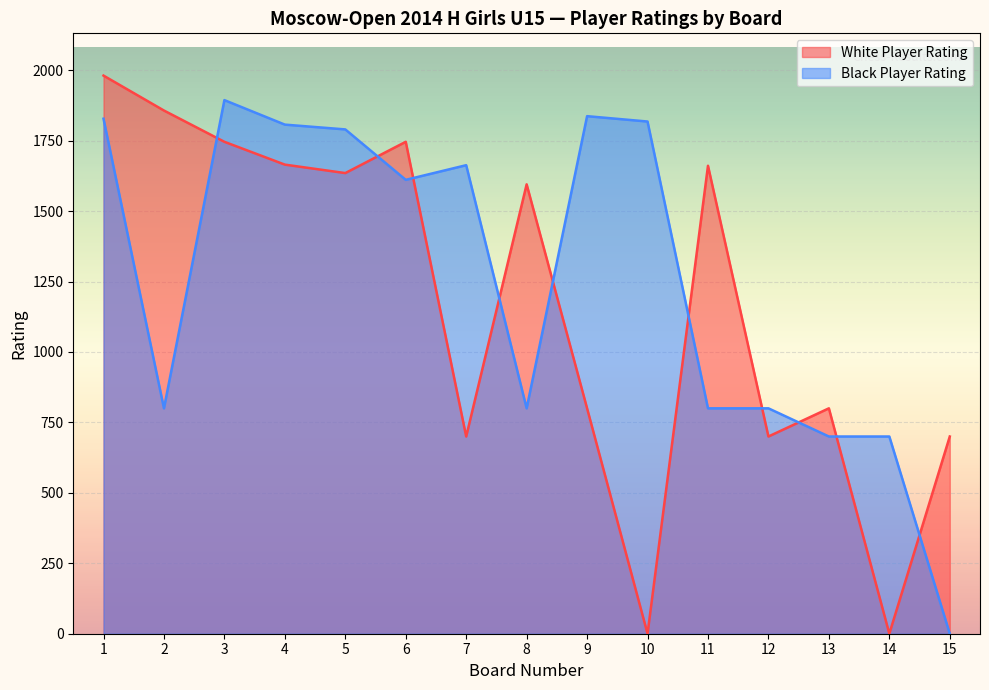

How many interior local valleys does the White Player Rating series have?

5